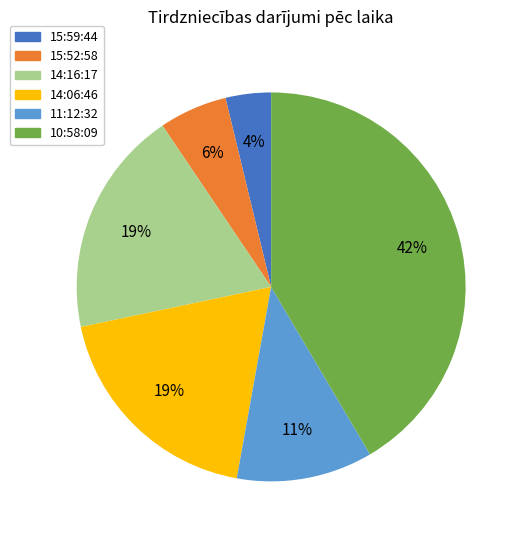

True or false: 14:06:46 accounts for 19% of the total.

True